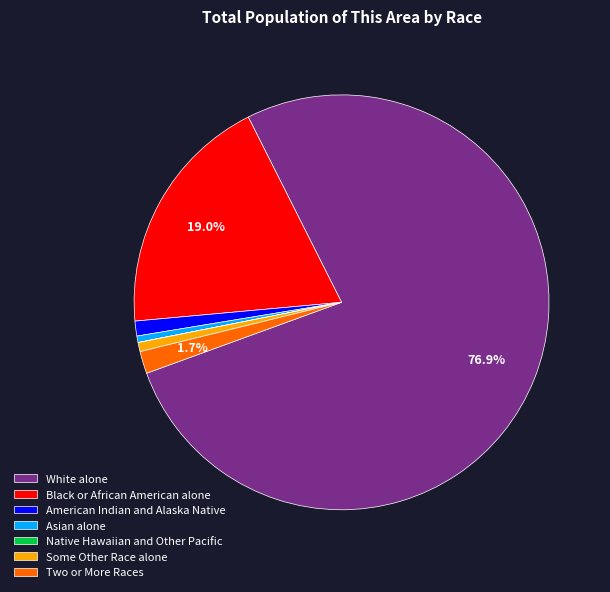

To the nearest percent, what percentage of the pie is American Indian and Alaska Native?

1%